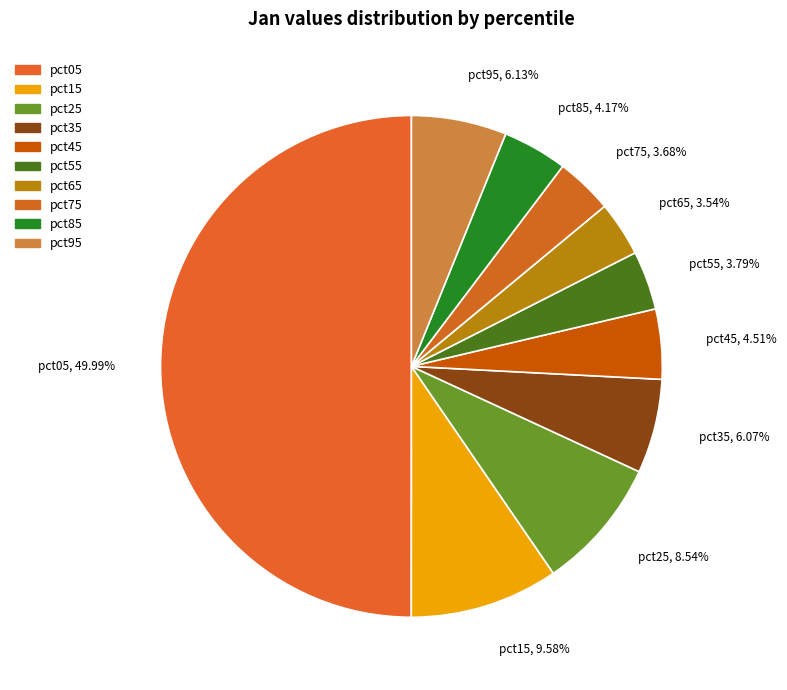

To the nearest percent, what is the combined percentage of pct05 and pct55?

54%